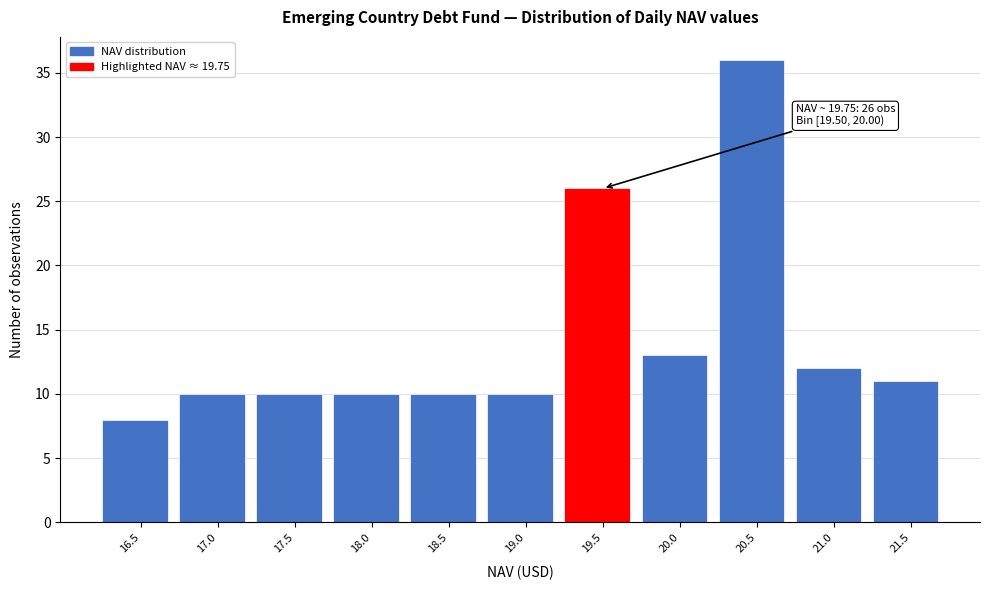

Reading left to right, list all the values displayed in this chart.

8	10	10	10	10	10	26	13	36	12	11